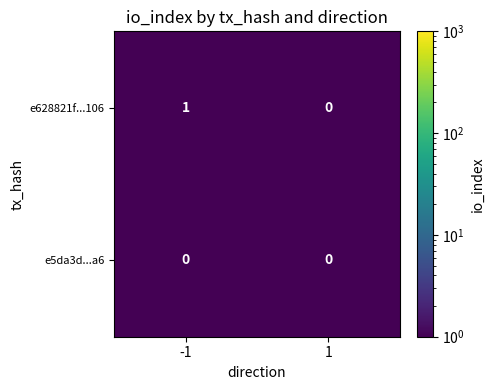

True or false: e5da3d...a6 has a value of 0 at -1.

True